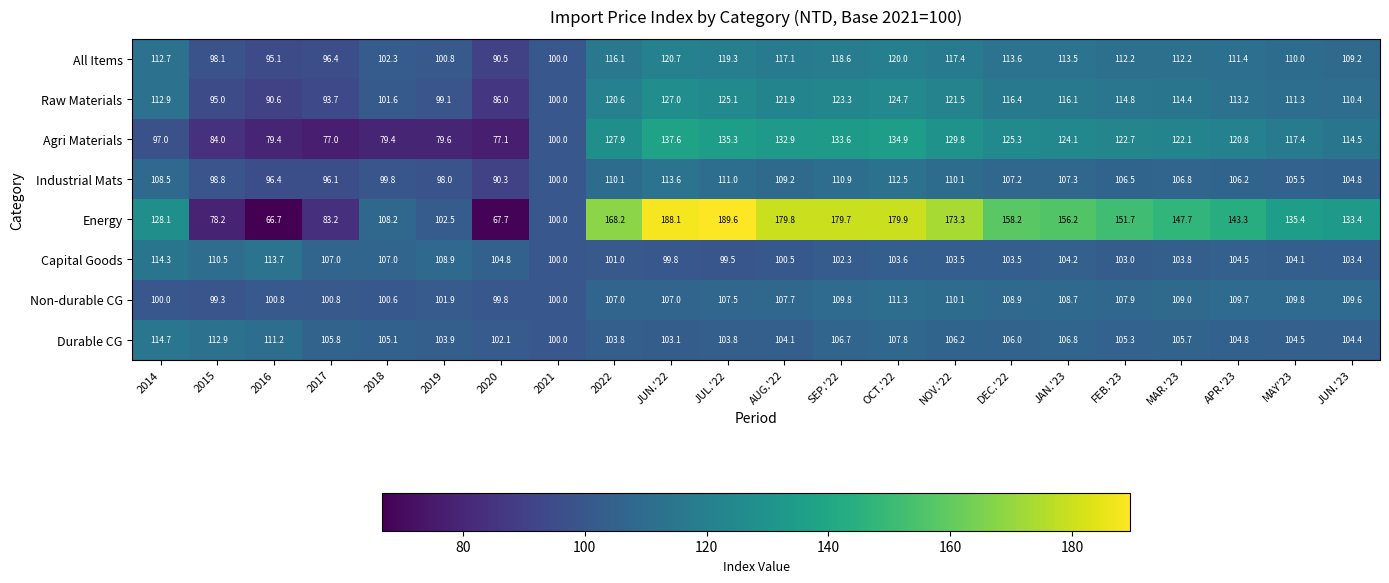

Which series changed the most between 2015 and 2022?

Energy